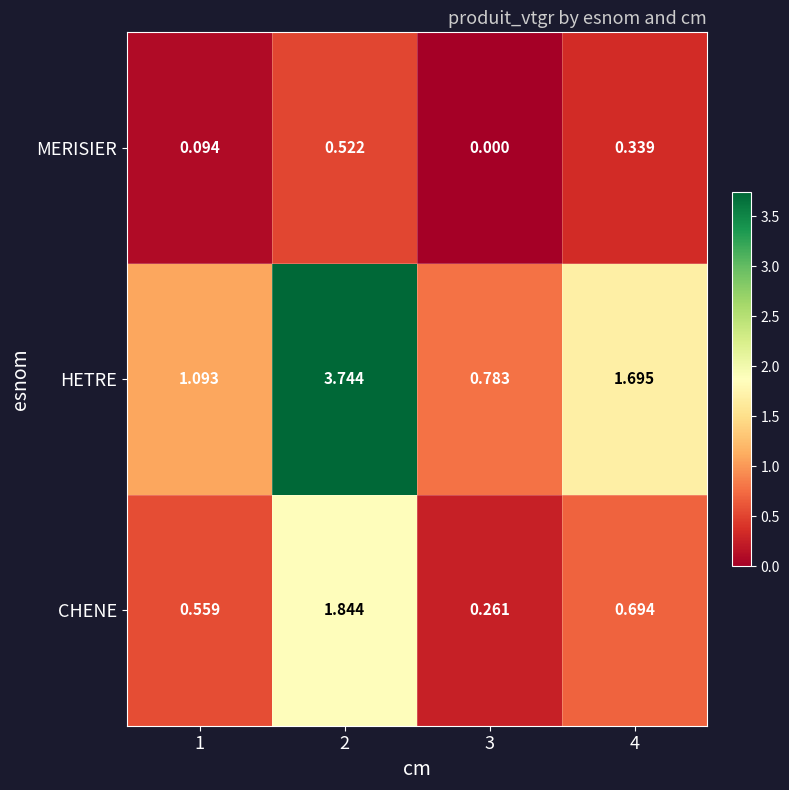

Which series has the widest spread of values?

HETRE